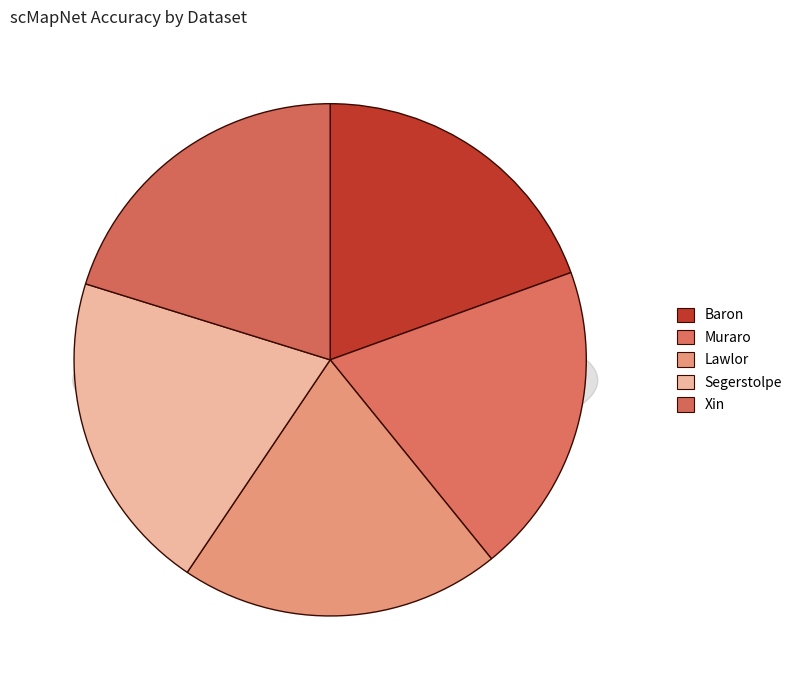

What portion of the pie excludes Lawlor?

79.7%